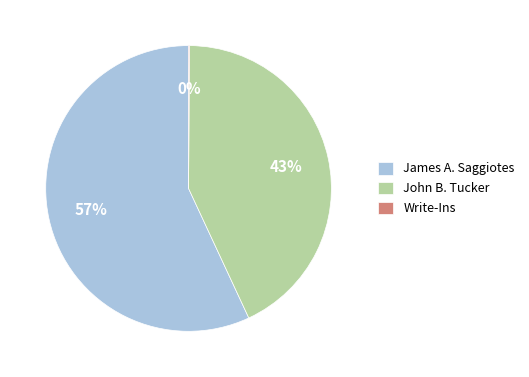

To the nearest percent, what portion does John B. Tucker represent?

43%